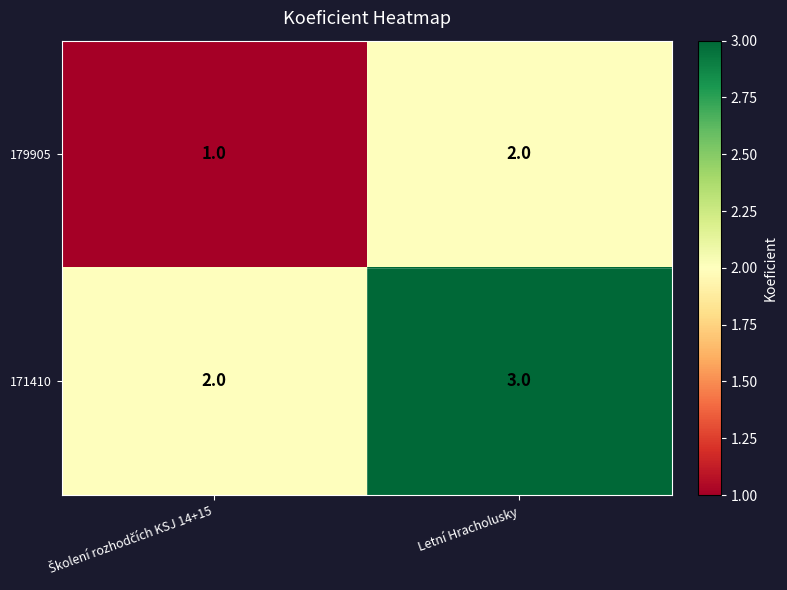

What is the sum of all 171410 values?

5